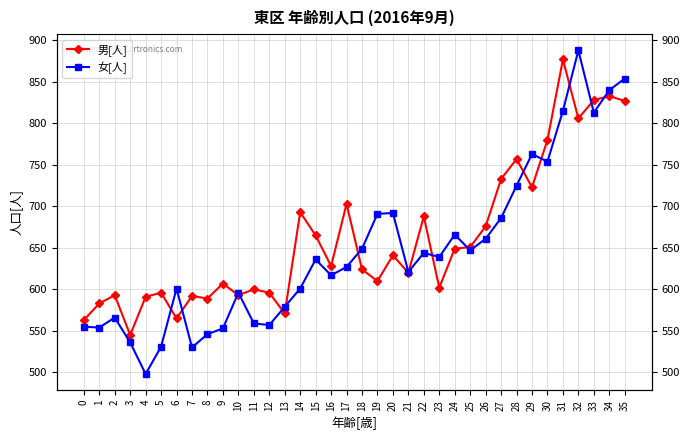

How many categories are shown in the chart?

36